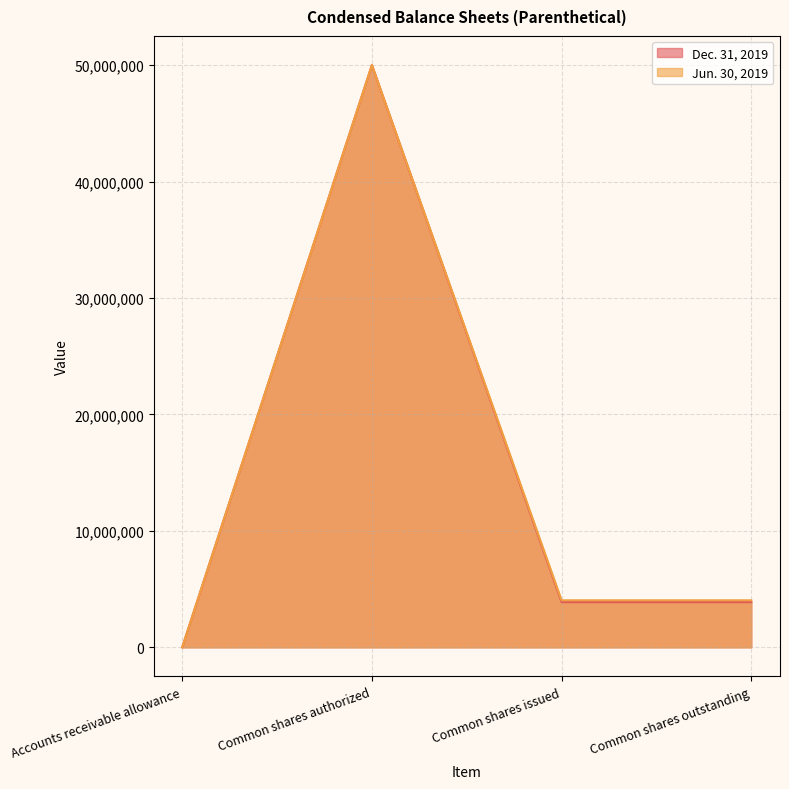

True or false: Dec. 31, 2019 and Jun. 30, 2019 intersect in this chart.

False